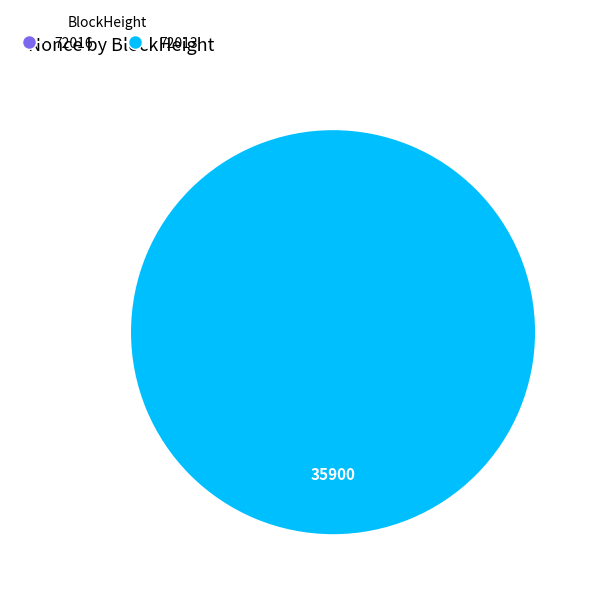

Rank the categories by value from highest to lowest.

72013, 72016